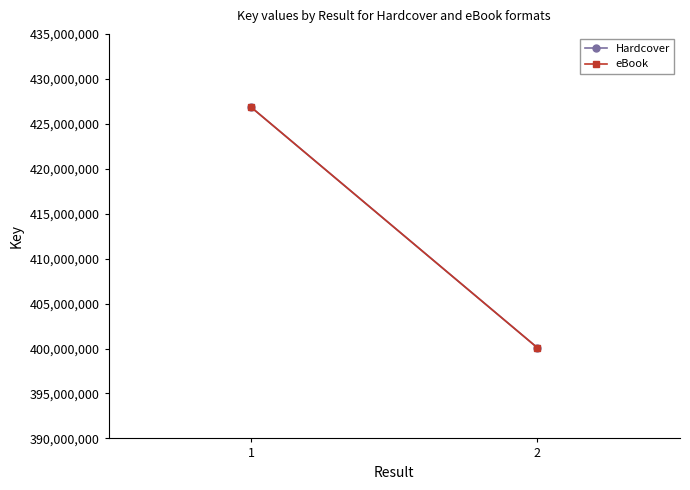

Rank the series at 2 from highest to lowest value.

Hardcover, eBook